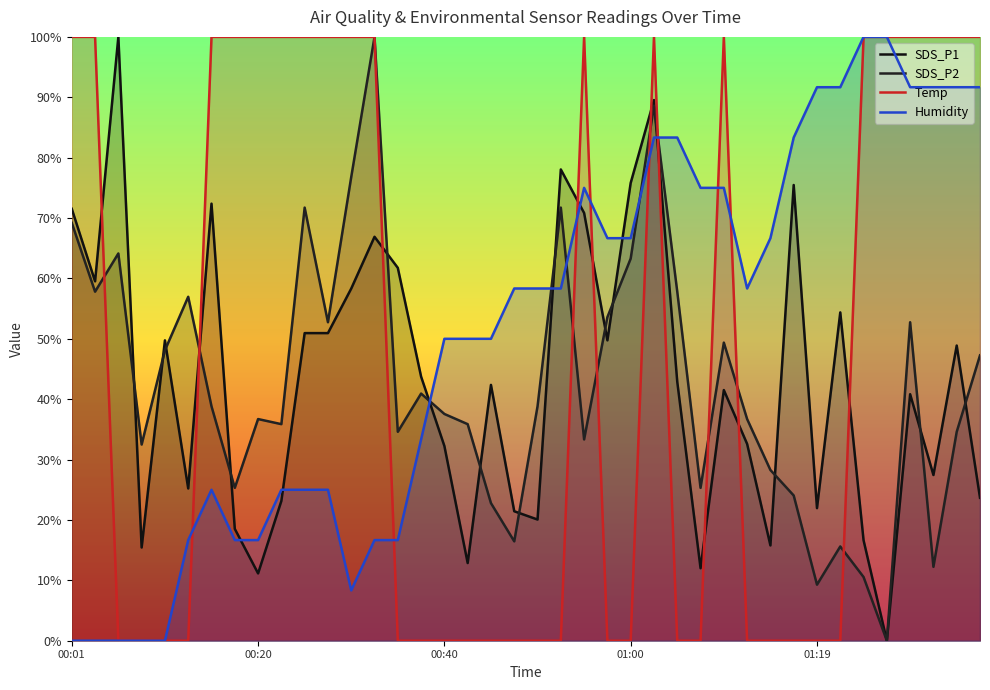

True or false: Temp has a value of 0.0 at 01:14.

True